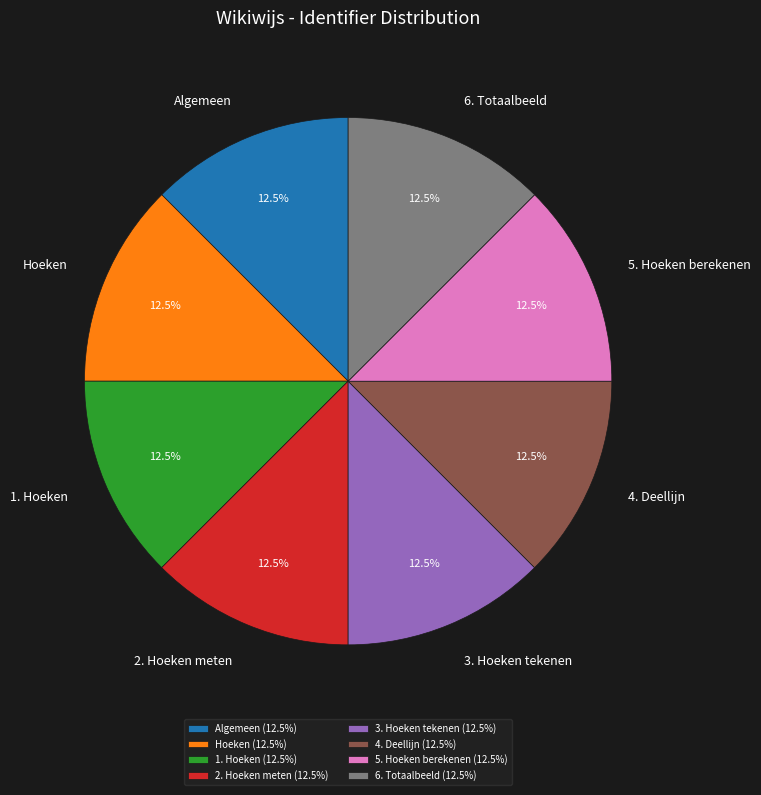

Is the sum of 4. Deellijn and 6. Totaalbeeld greater than half?

No